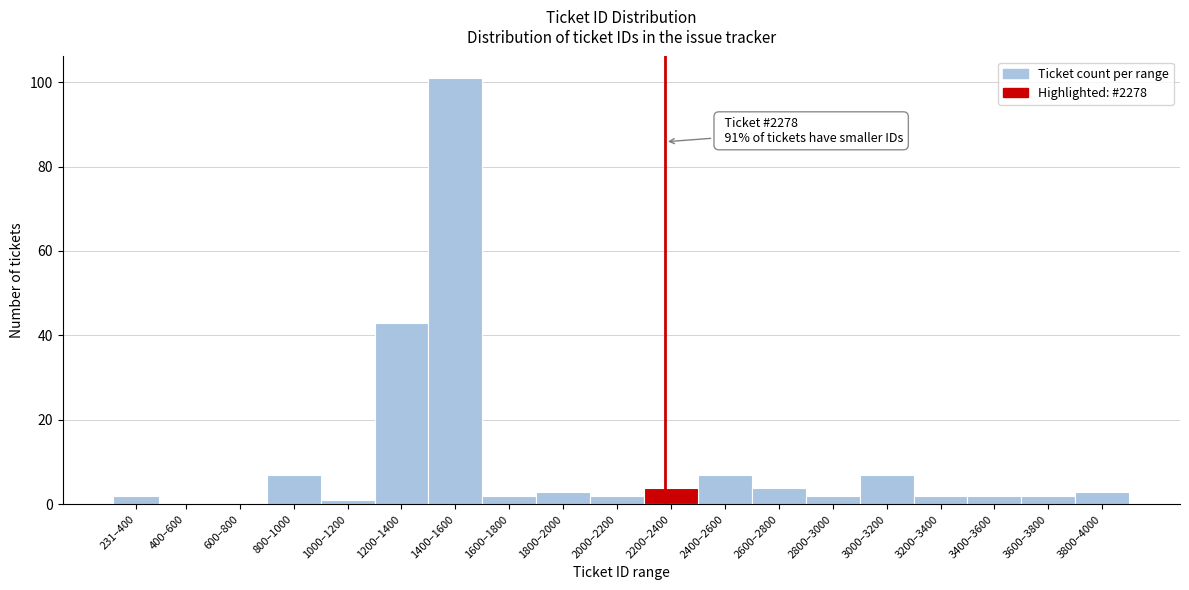

Reading left to right, what are all the values shown in this chart?

231–400=2	400–600=0	600–800=0	800–1000=7	1000–1200=1	1200–1400=43	1400–1600=101	1600–1800=2	1800–2000=3	2000–2200=2	2200–2400=4	2400–2600=7	2600–2800=4	2800–3000=2	3000–3200=7	3200–3400=2	3400–3600=2	3600–3800=2	3800–4000=3